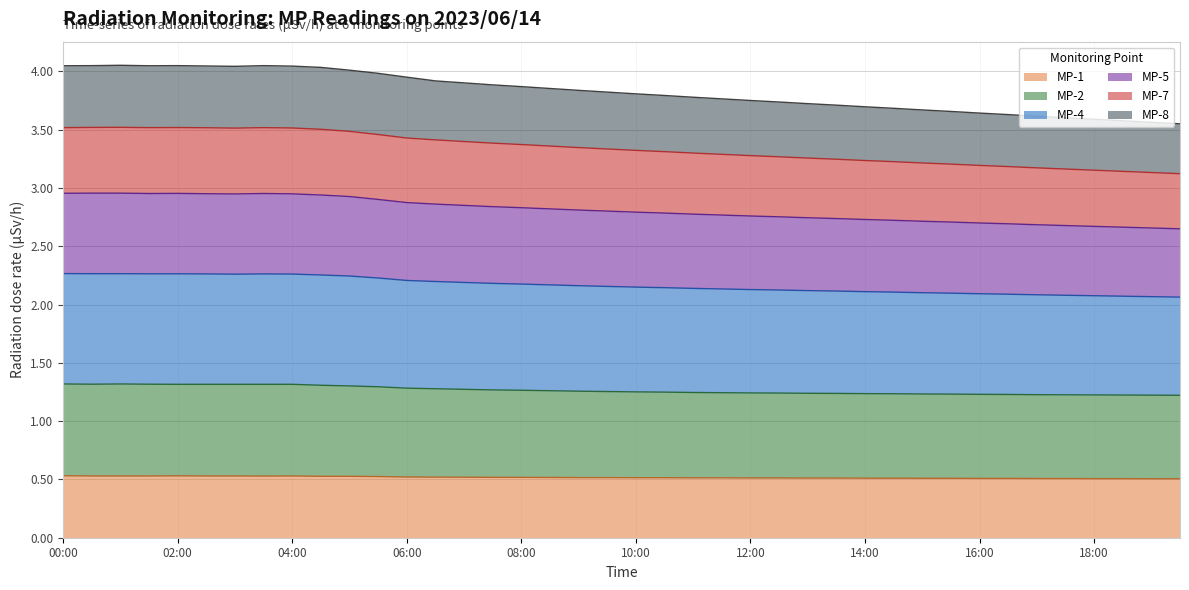

Which label corresponds to the largest value in the chart?

01:00